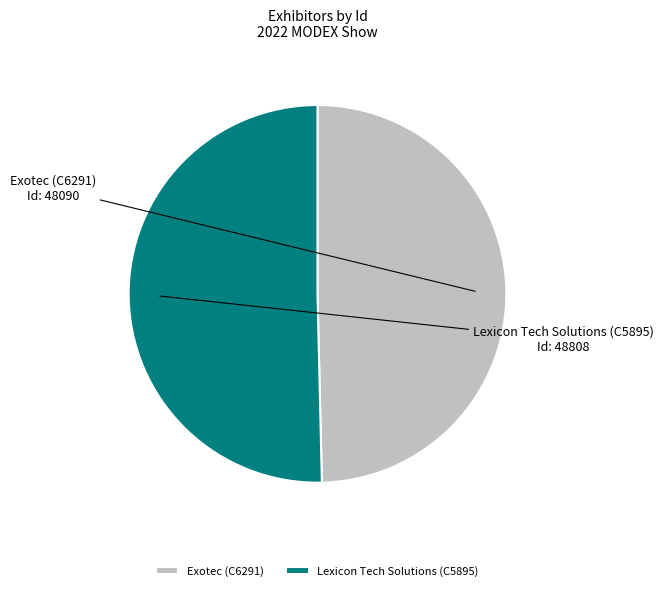

Does Exotec (C6291) account for over 50% of the chart?

No